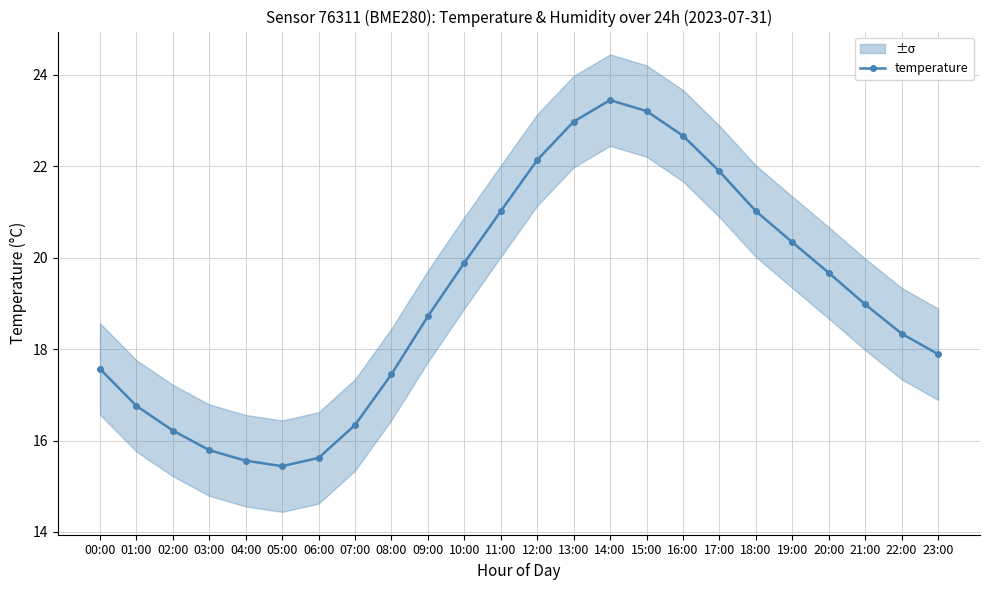

Rank the categories by value from lowest to highest.

05:00, 04:00, 06:00, 03:00, 02:00, 07:00, 01:00, 08:00, 00:00, 23:00, 22:00, 09:00, 21:00, 20:00, 10:00, 19:00, 11:00, 18:00, 17:00, 12:00, 16:00, 13:00, 15:00, 14:00